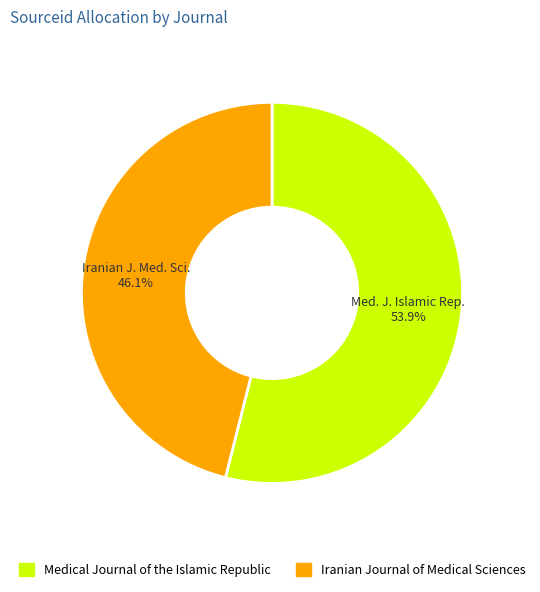

The Medical Journal of the Islamic Republic slice represents 54% of the pie. True or false?

True